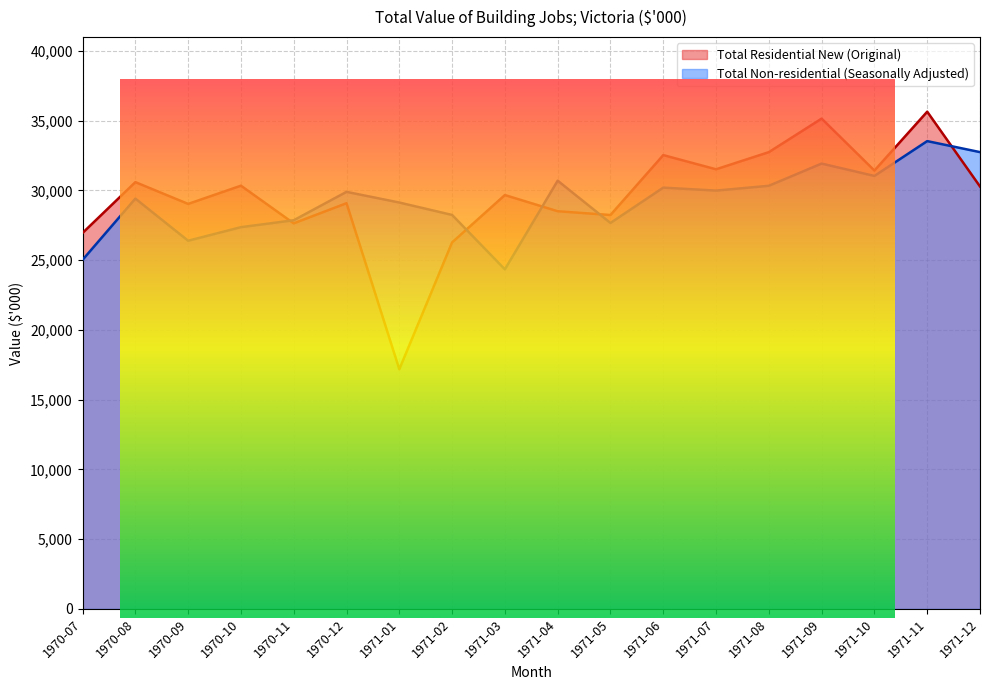

What is the maximum value for Total Residential New (Original)?

35645